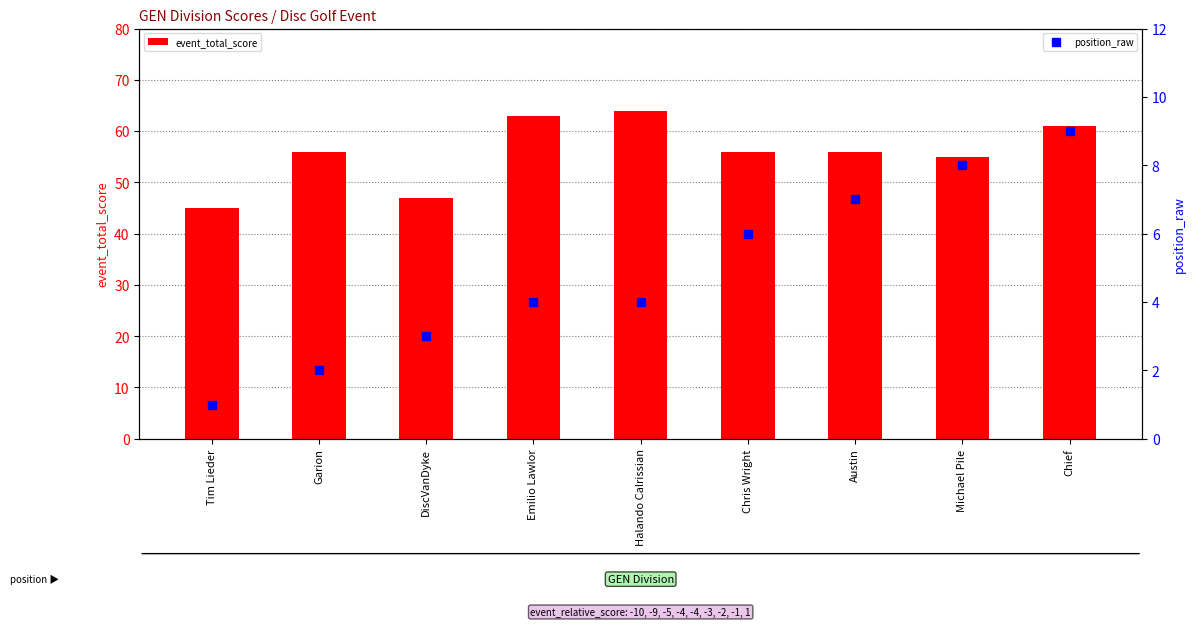

Is it true that event_total_score equals 56 at Garion?

True